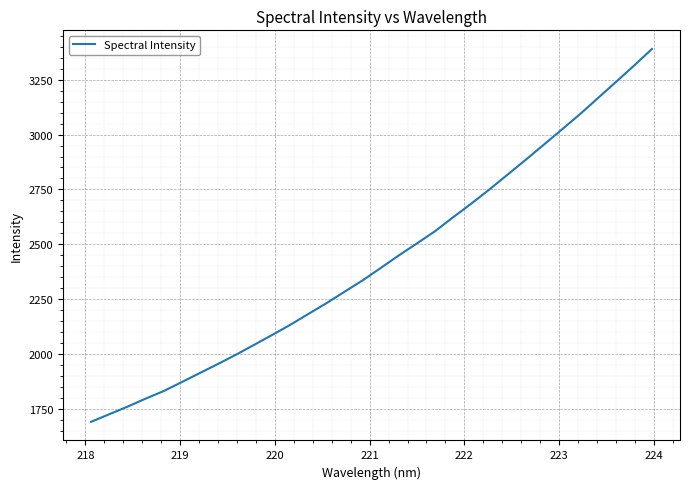

What is the average value?

2427.0